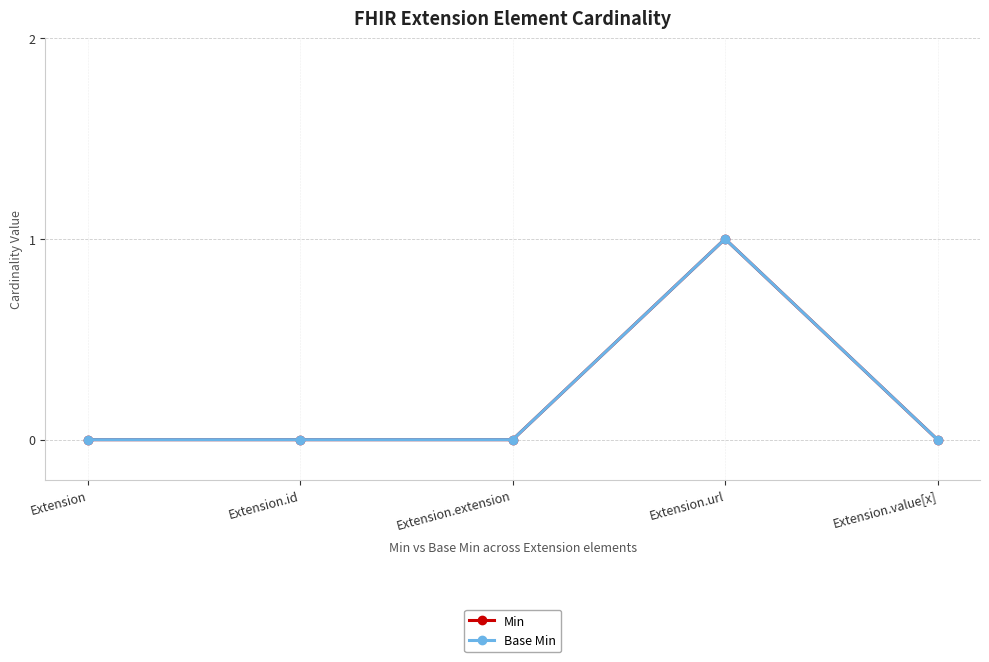

True or false: Min has more than 0 interior local peaks.

True